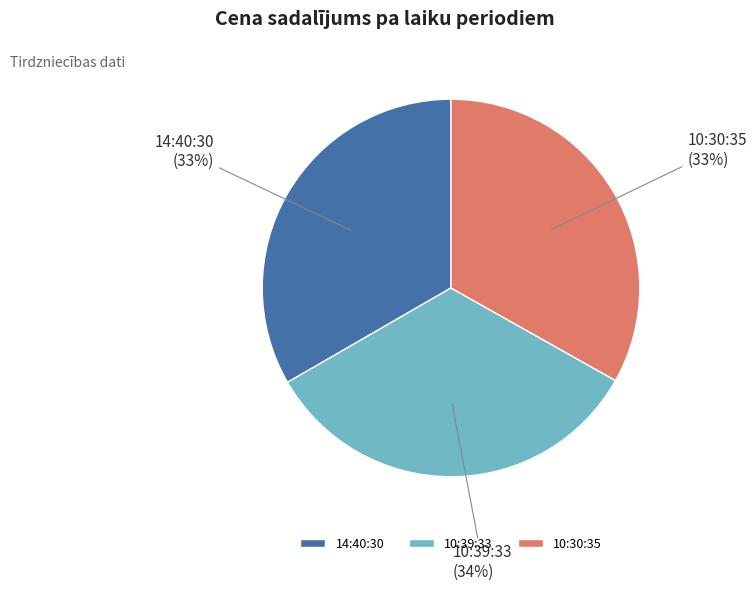

What is the ratio of the value at 14:40:30 to the value at 10:39:33?

1.0